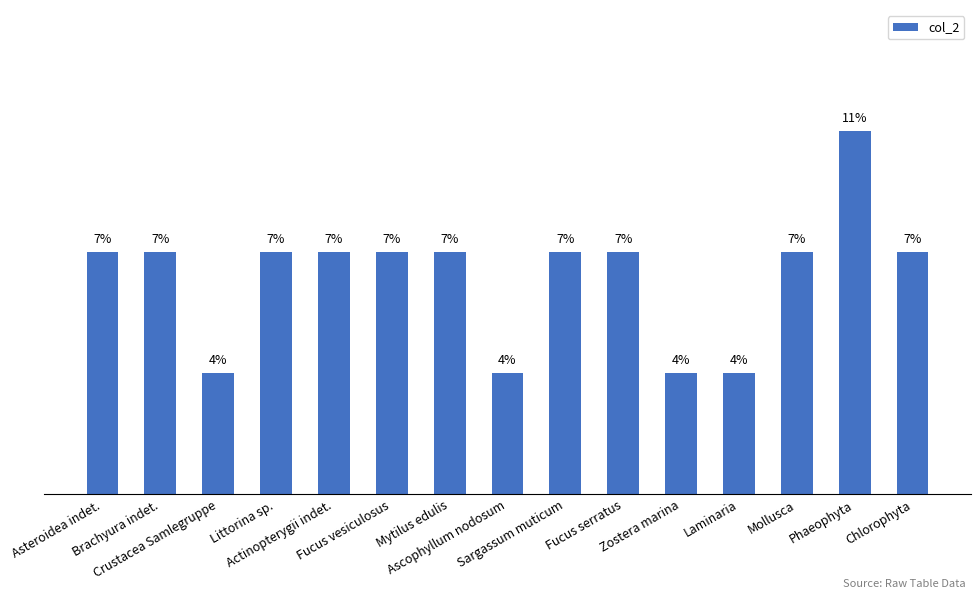

Reading right to left, what are all the values shown in this chart?

Chlorophyta=2	Phaeophyta=3	Mollusca=2	Laminaria=1	Zostera marina=1	Fucus serratus=2	Sargassum muticum=2	Ascophyllum nodosum=1	Mytilus edulis=2	Fucus vesiculosus=2	Actinopterygii indet.=2	Littorina sp.=2	Crustacea Samlegruppe=1	Brachyura indet.=2	Asteroidea indet.=2